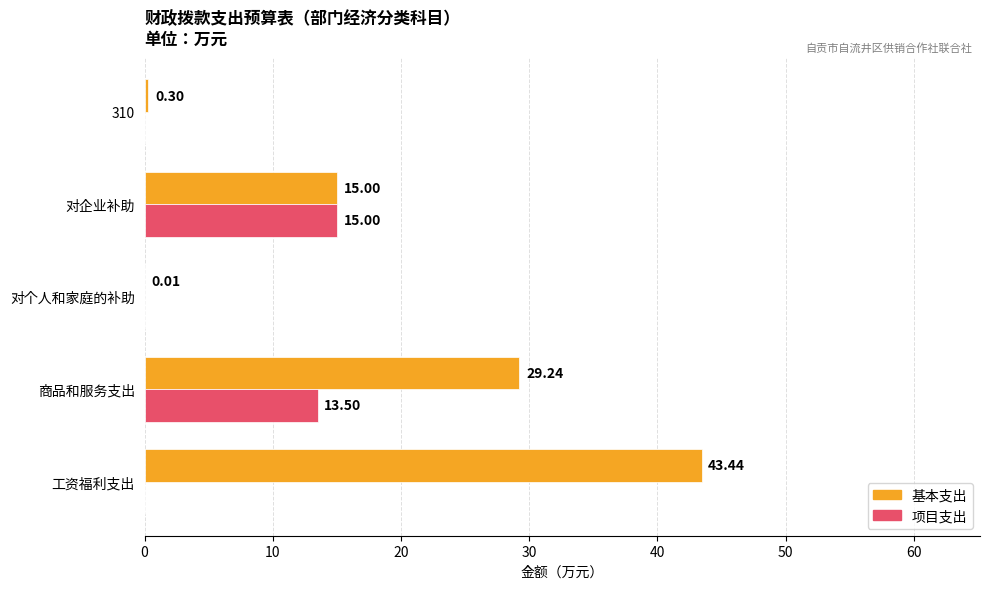

At which label is 基本支出 closest to 21?

对企业补助